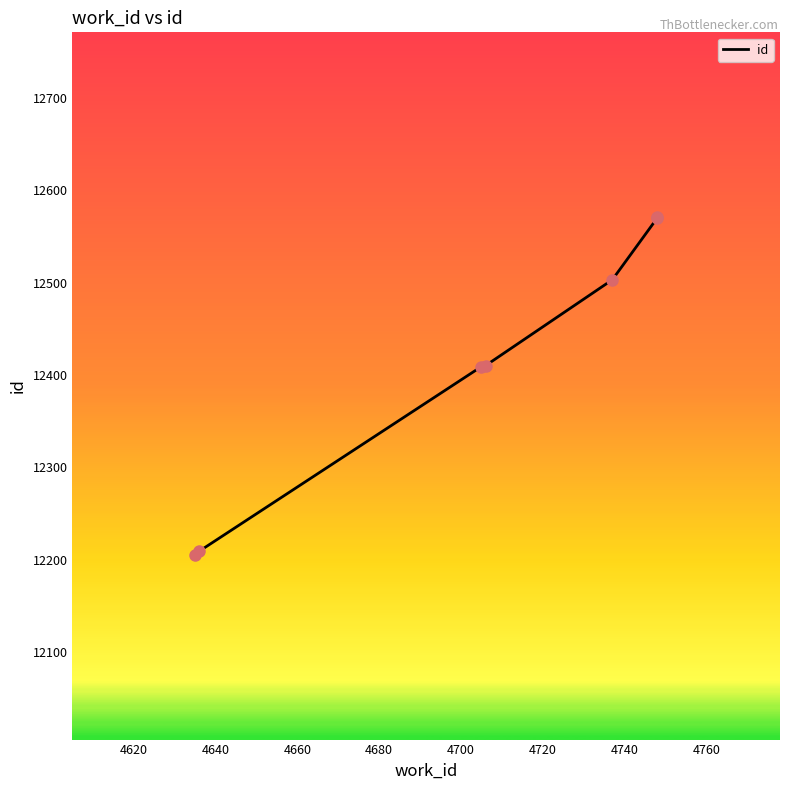

Which has a higher value, 4720 or 4700?

4720